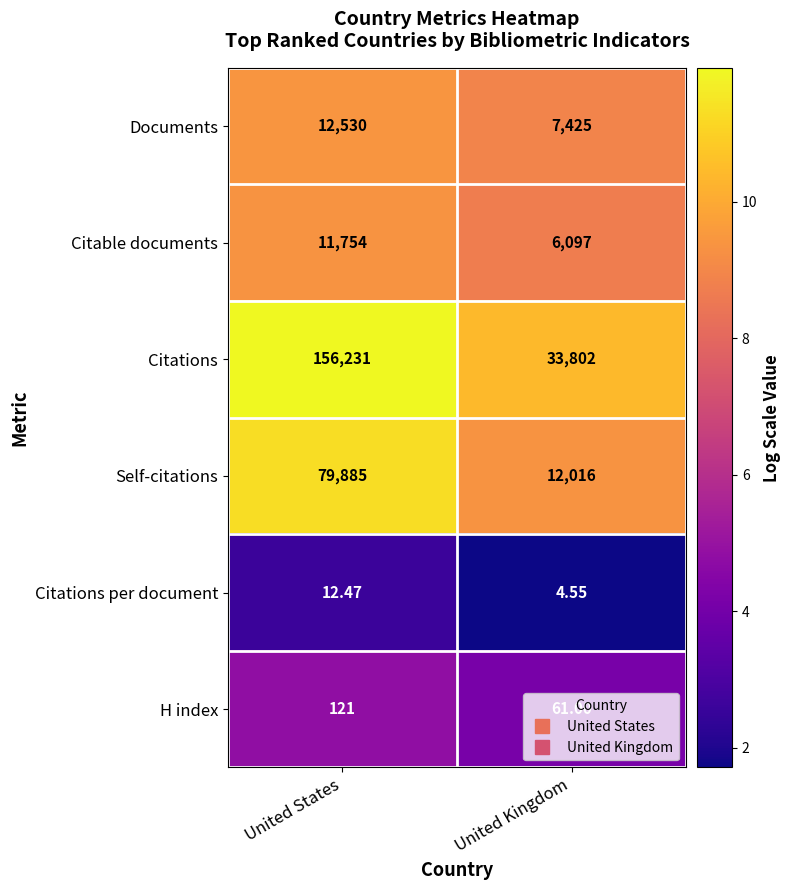

How many series are shown in this chart?

6